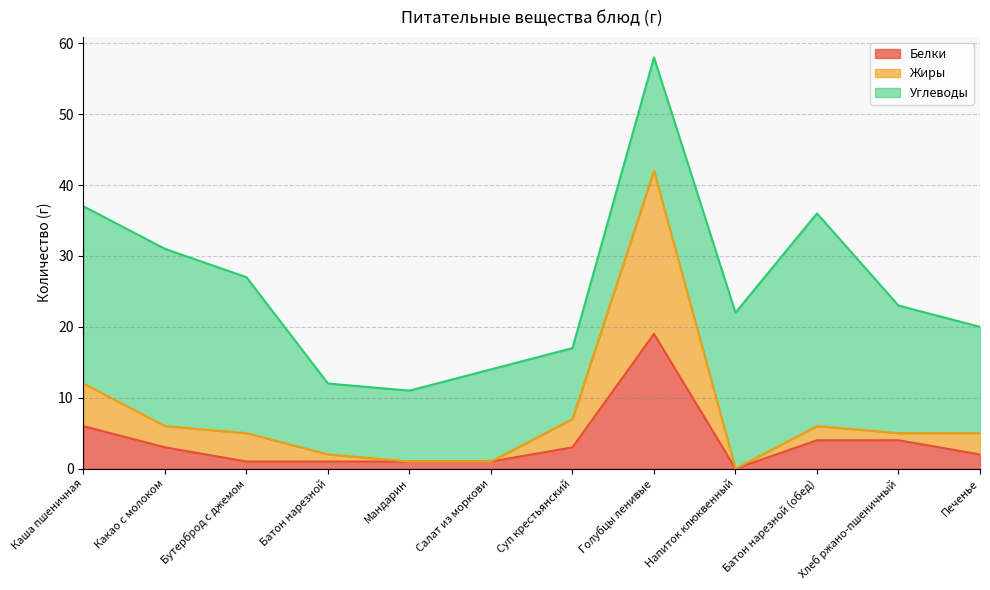

Where does the Белки series first go above 3?

Каша пшеничная